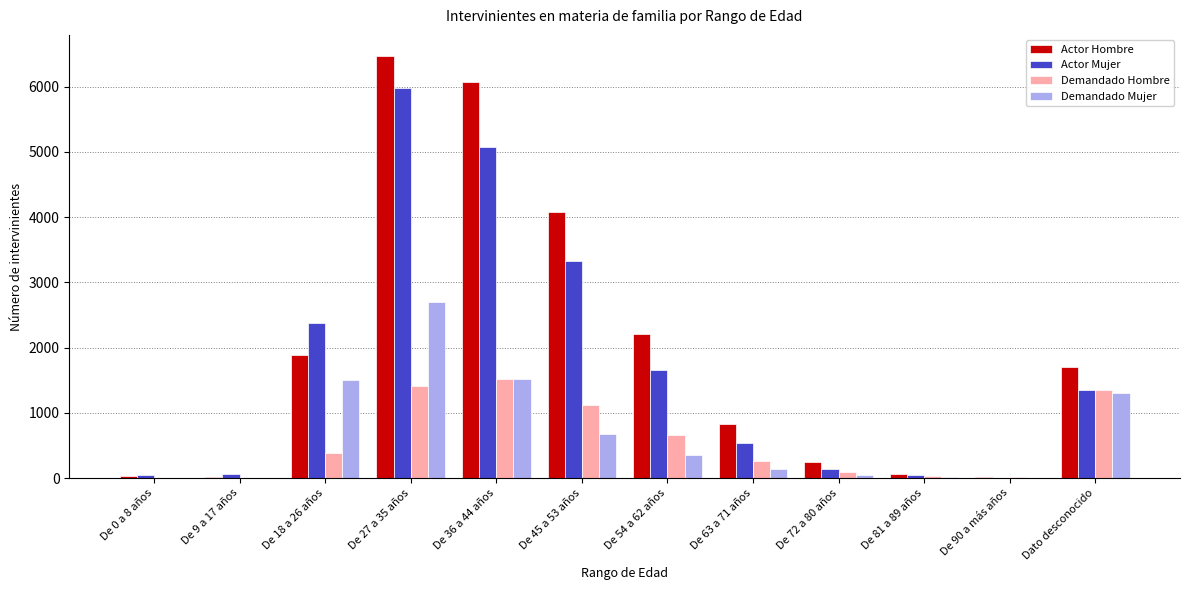

Which series changed the most between De 36 a 44 años and De 72 a 80 años?

Actor Hombre